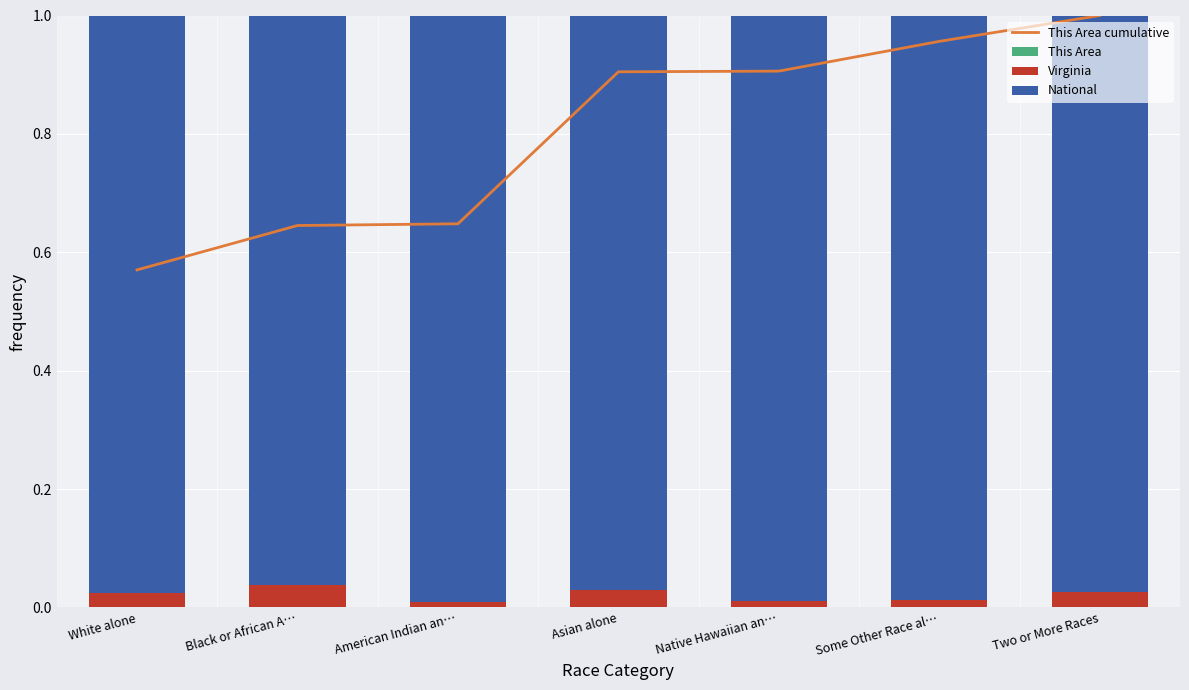

What is the total value across all series at White alone?

1.6